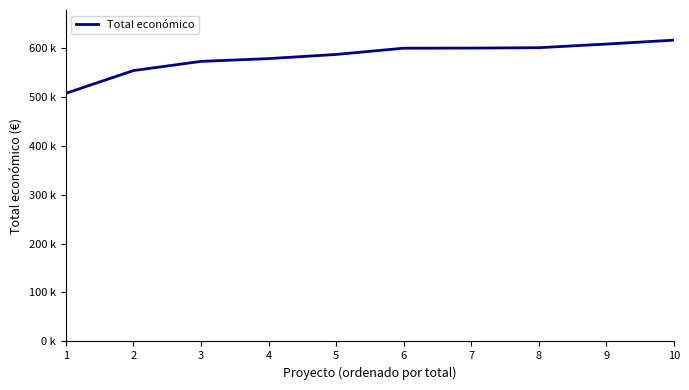

Does the chart display data point markers on the line(s)?

No